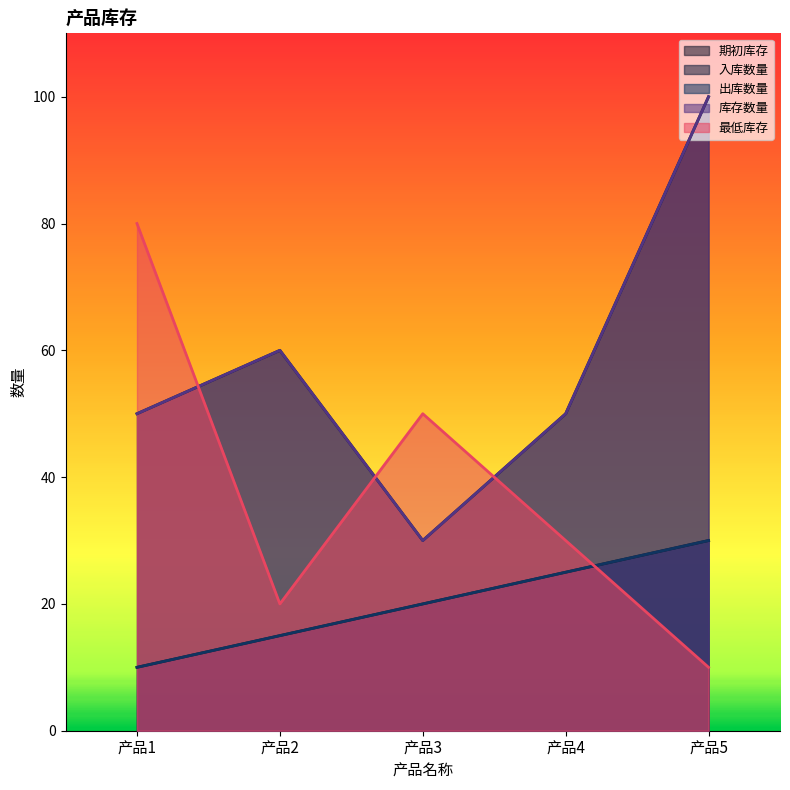

What is the difference between the maximum and minimum values in the 入库数量 series?

70